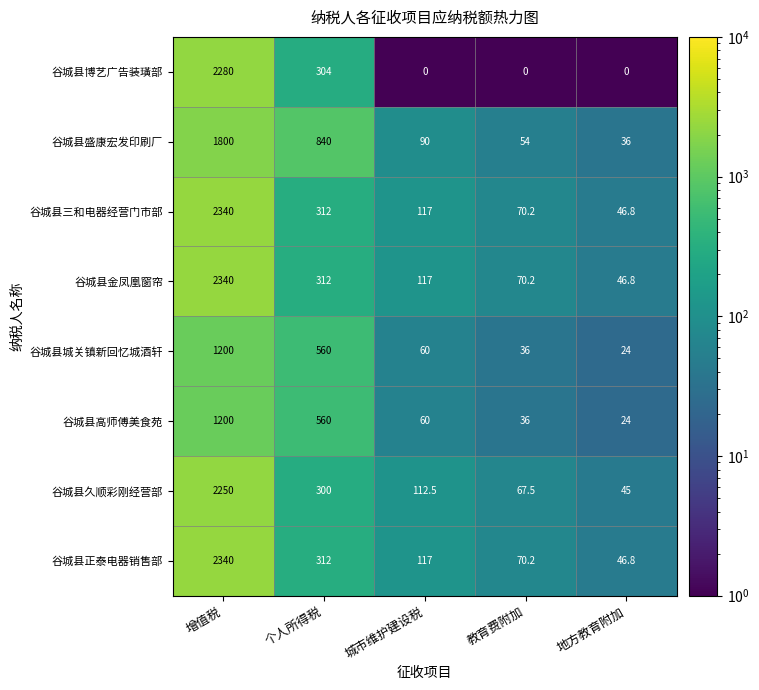

The value of 谷城县城关镇新回忆城酒轩 at 个人所得税 is 560.0. True or false?

True